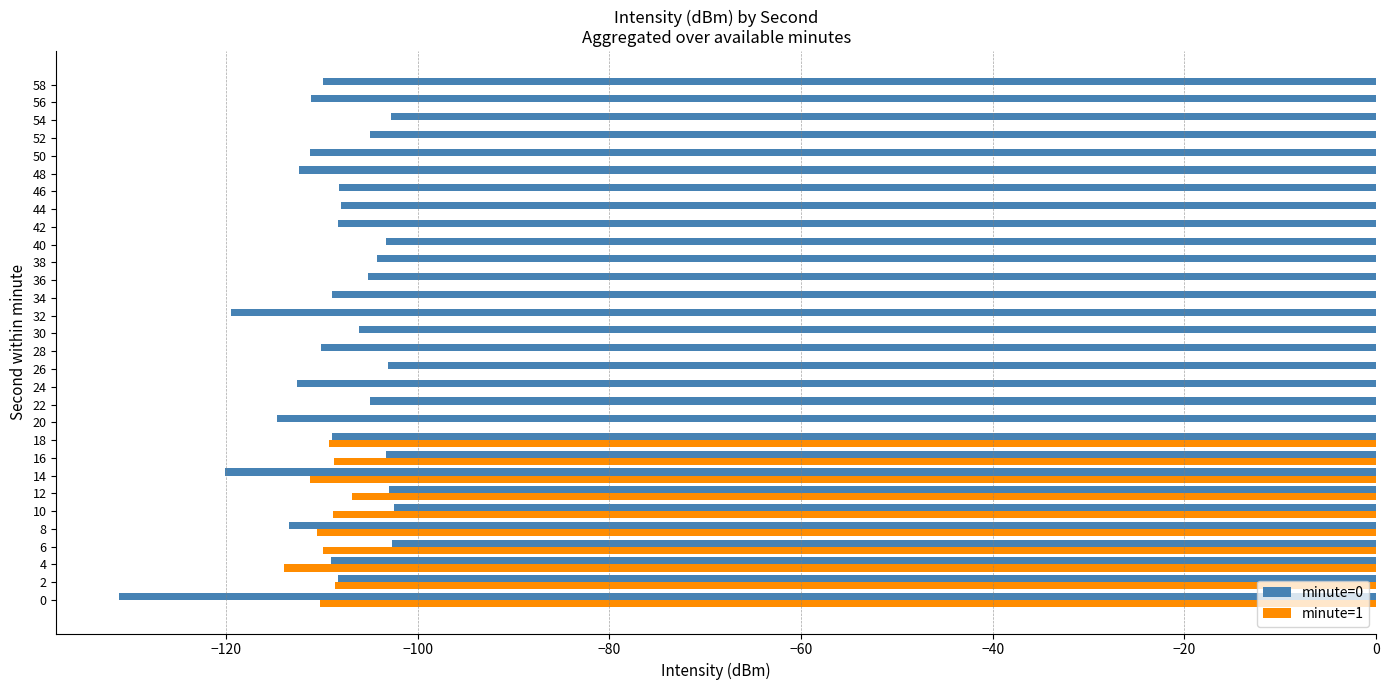

Is it true that minute=0 equals -32.1 at 26?

False